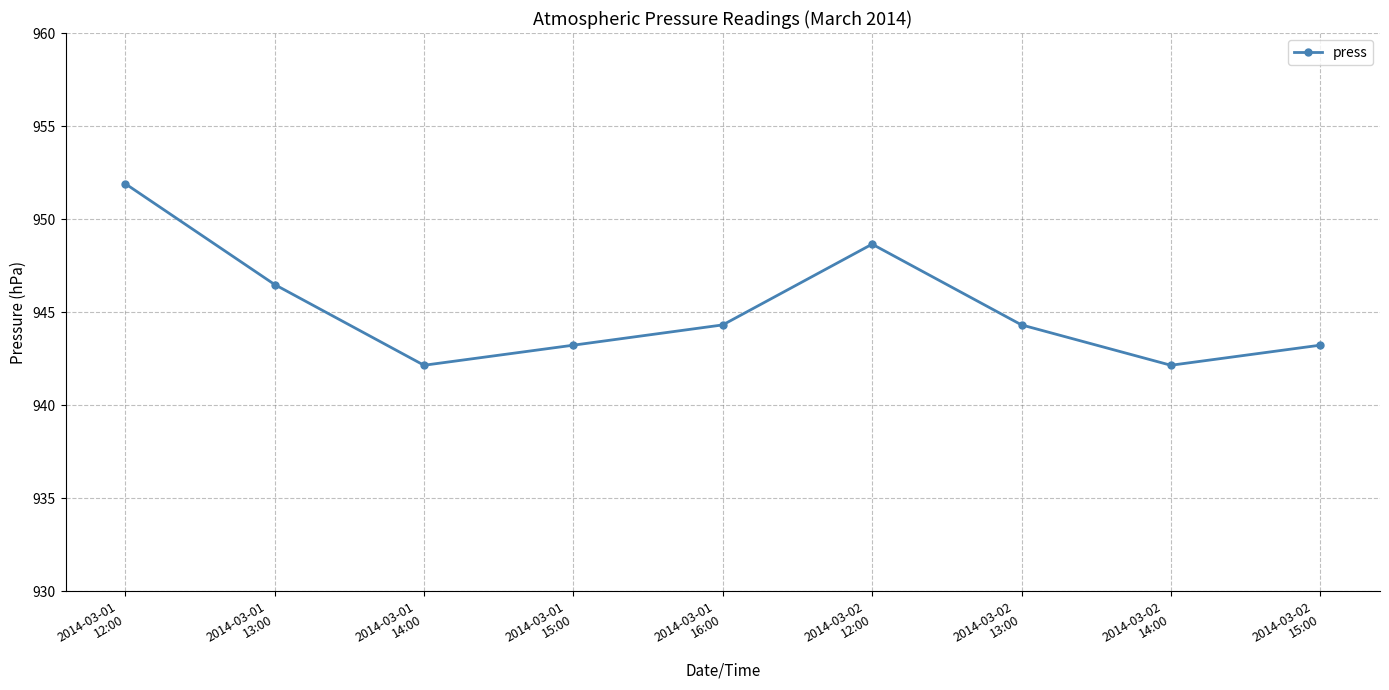

True or false: the data shows 525.3 at 2014-03-01
13:00.

False